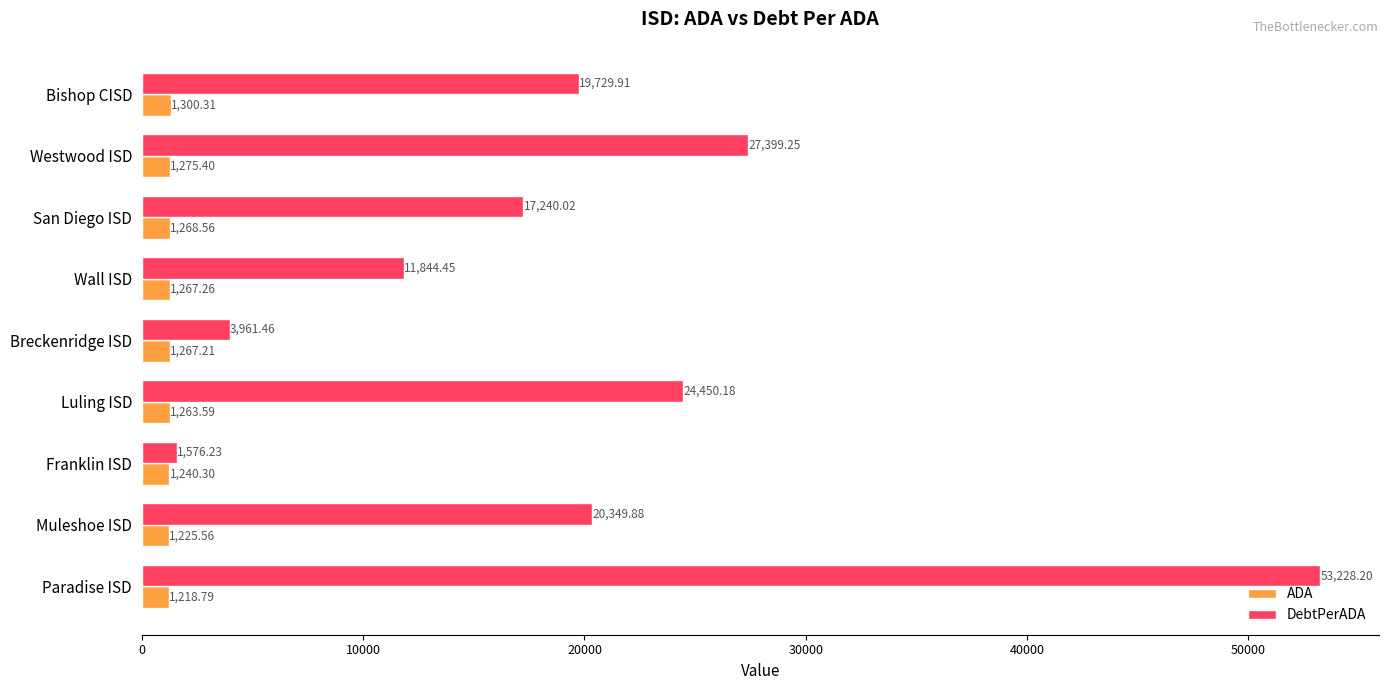

At which category is the sum across all series the highest?

Paradise ISD